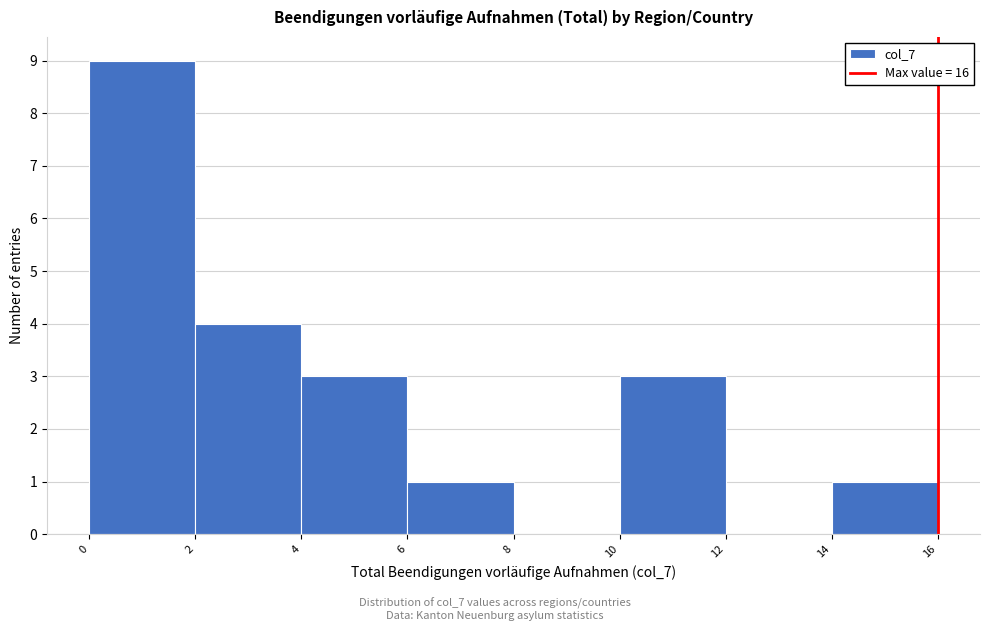

Over which range of the x-axis is the bar tallest?

0 to 2